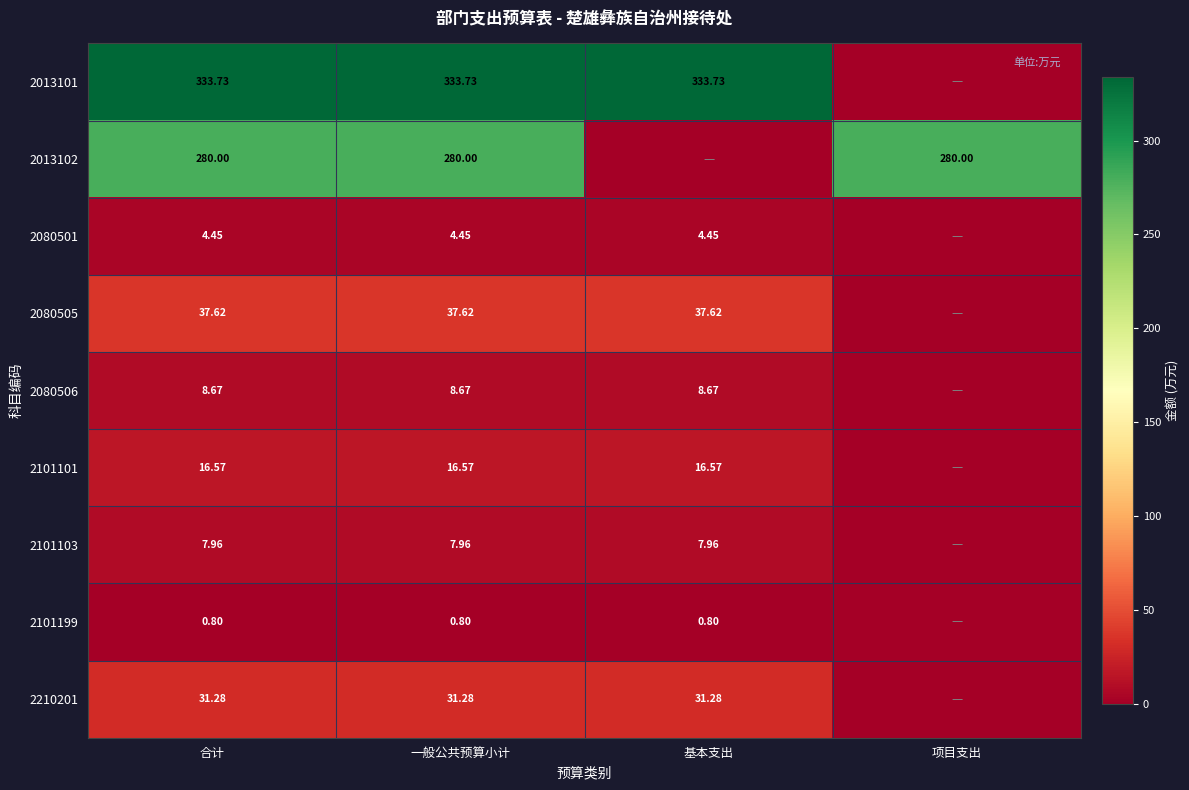

Is the value of 2013102 at 一般公共预算小计 greater than the value of 2101199 at 基本支出?

Yes